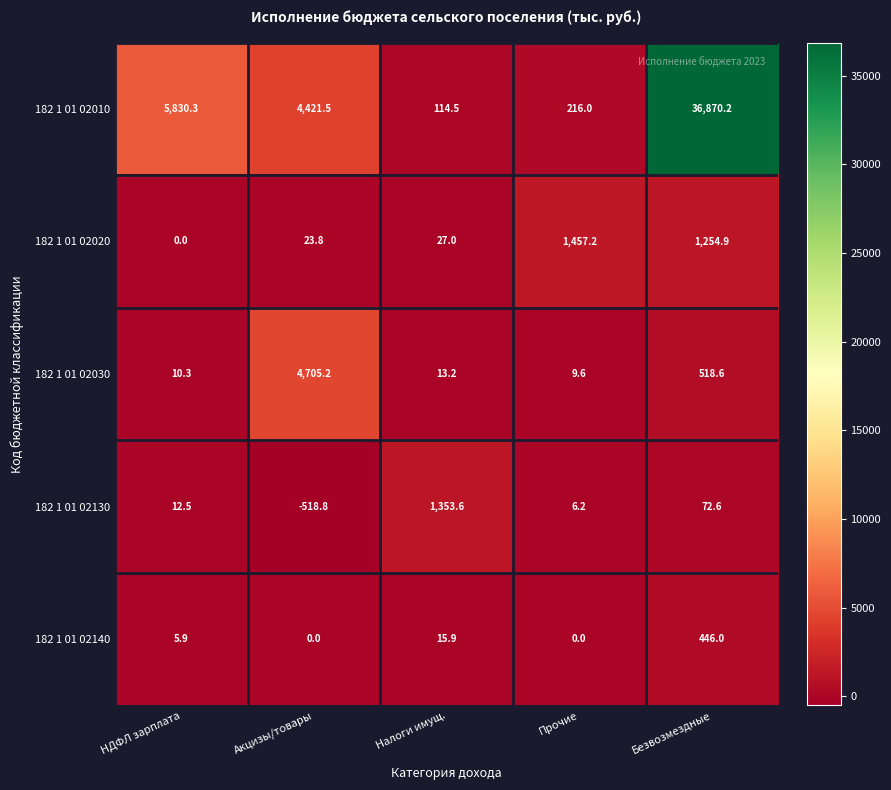

What is the sum of the 182 1 01 02130 values at Акцизы/товары and Безвозмездные?

-446.2